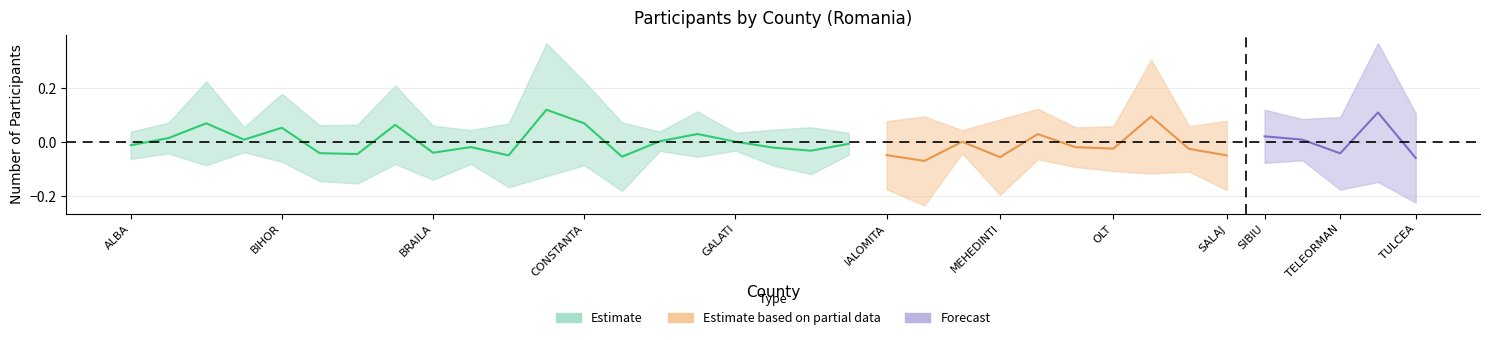

Does the chart display data point markers on the line(s)?

No